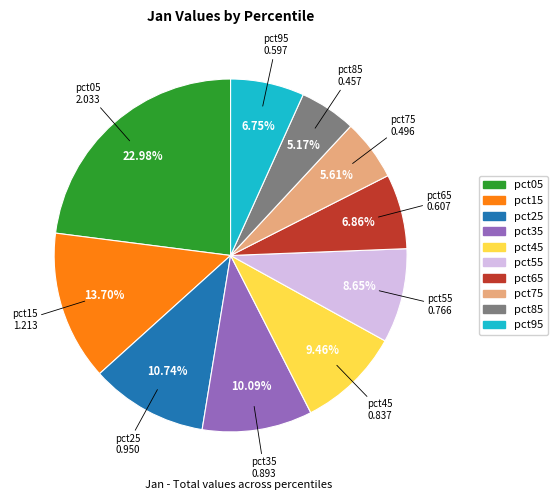

Do pct35 and pct55 together represent more than half of the pie?

No